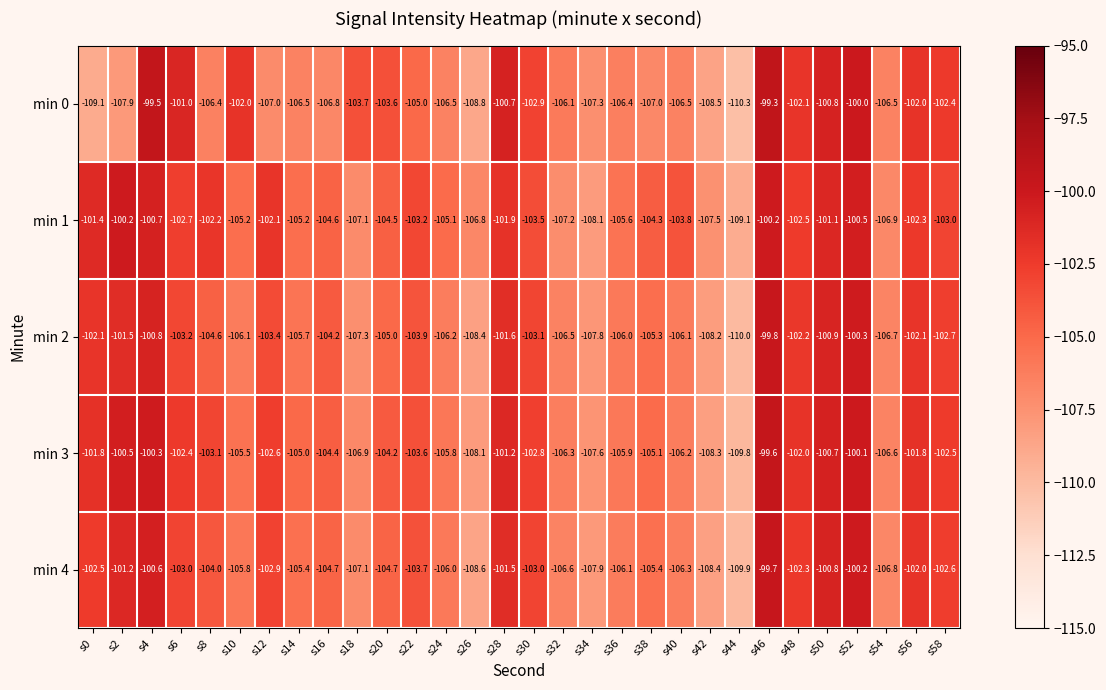

At which category is the sum across all series the highest?

s46